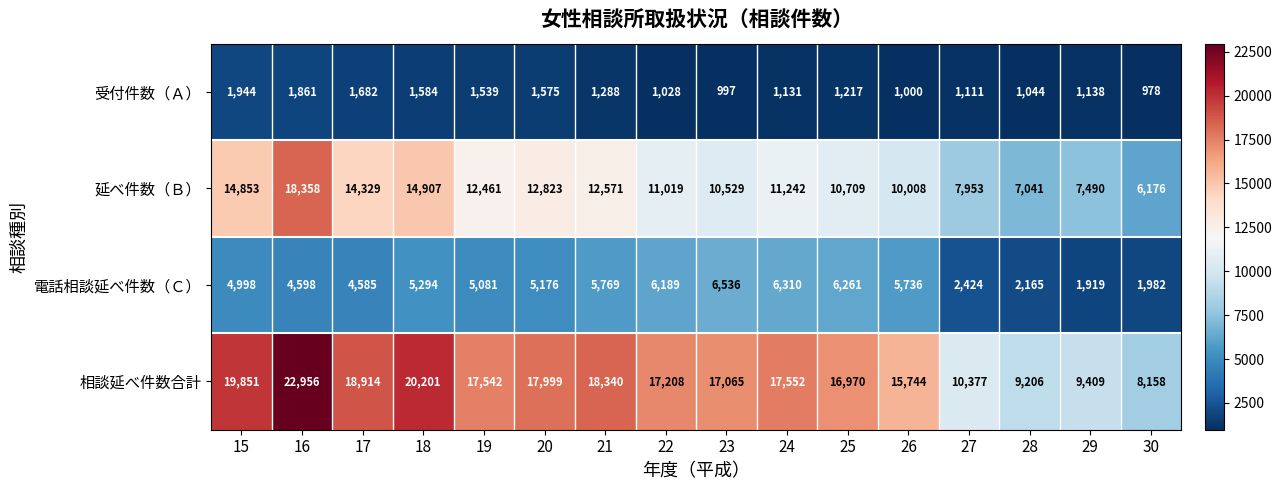

Rank the categories by 延べ件数（Ｂ） value from lowest to highest.

30, 28, 29, 27, 26, 23, 25, 22, 24, 19, 21, 20, 17, 15, 18, 16